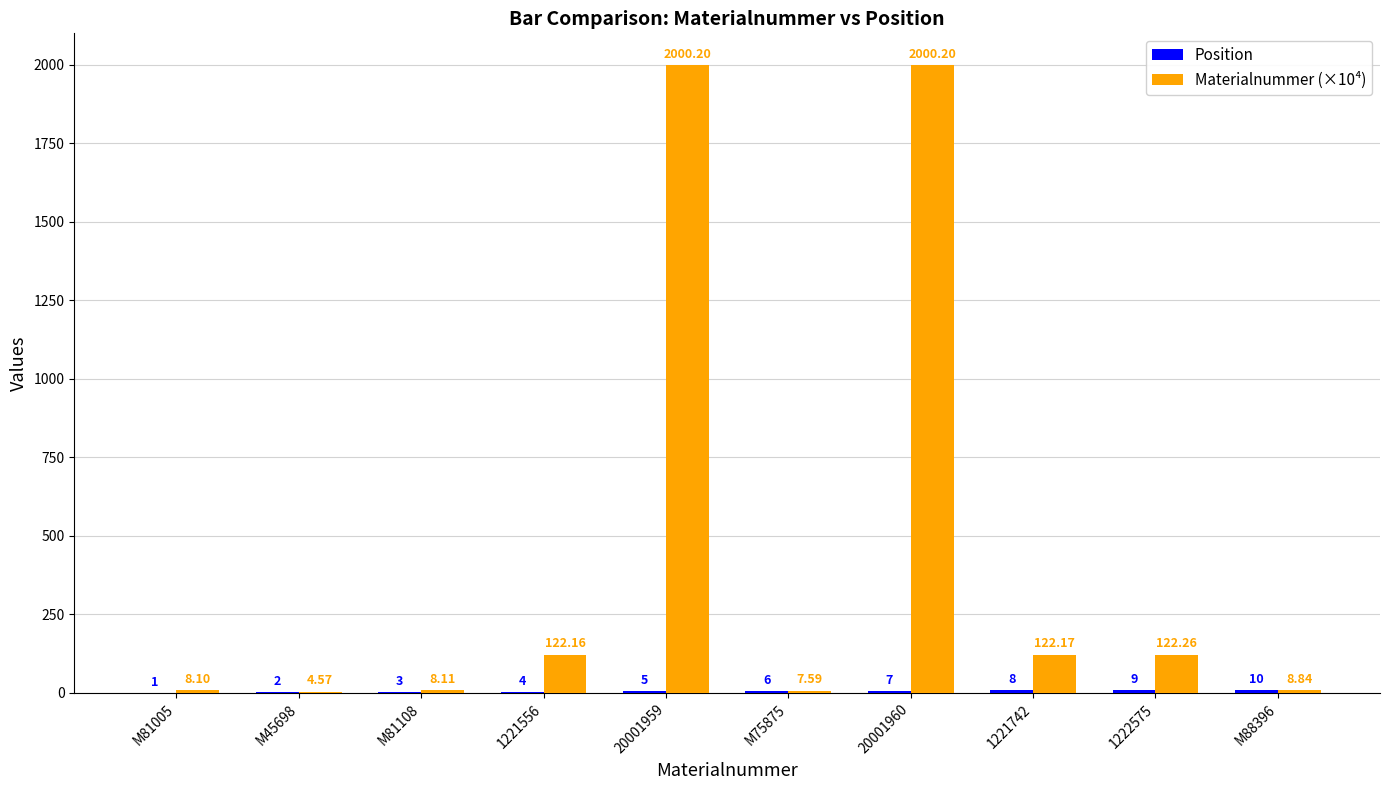

What is the difference between the Materialnummer (×10⁴) values at 20001960 and M81005?

1992.1